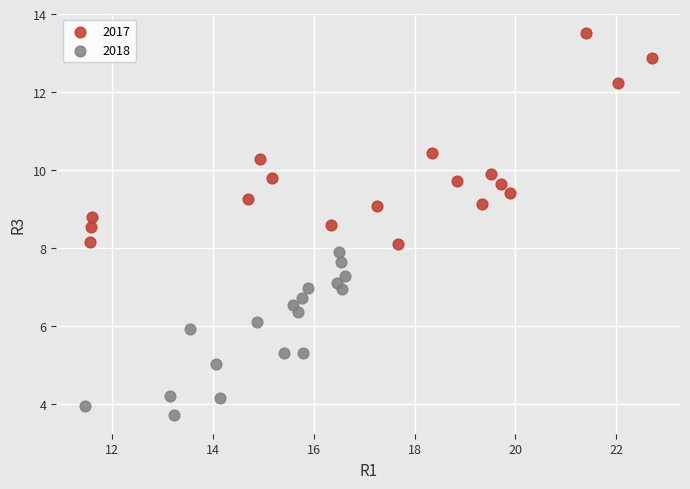

What are all the series names shown in the legend?

2017, 2018